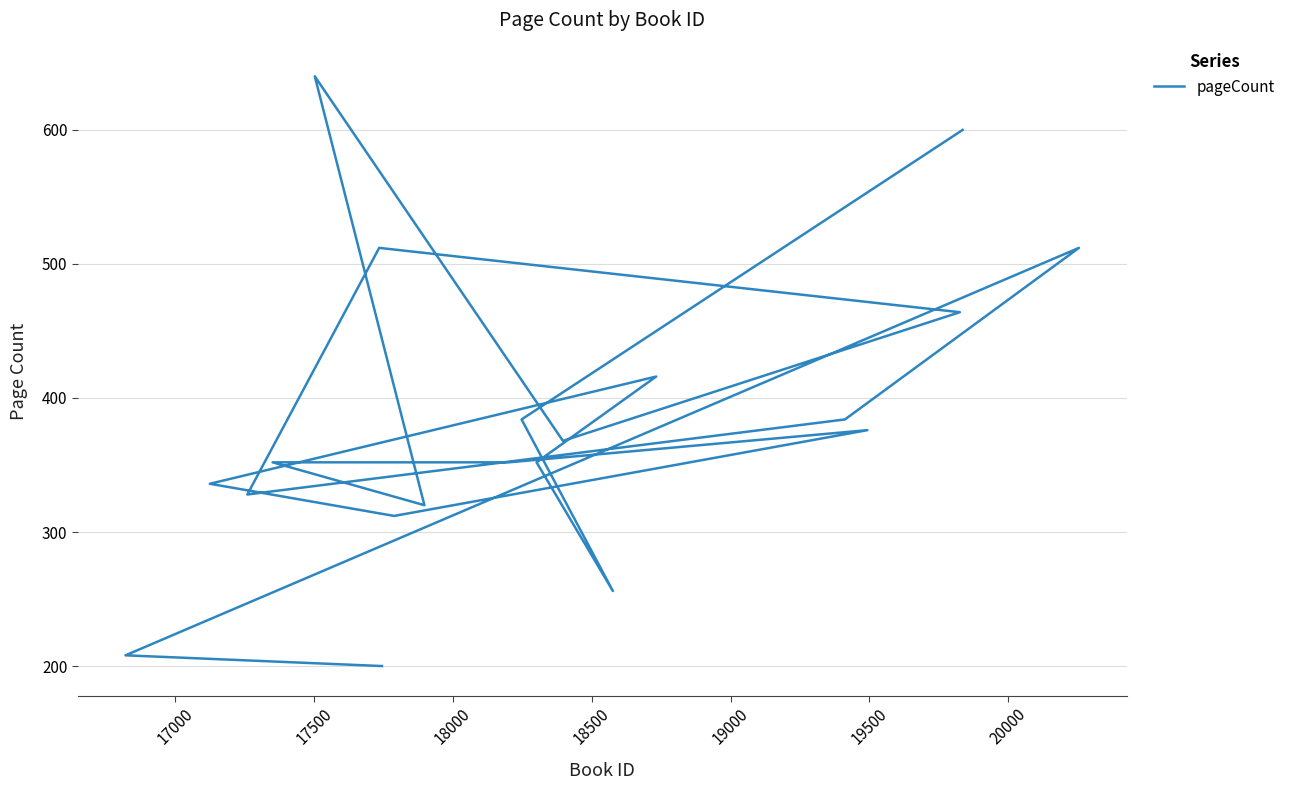

What is the greatest value displayed?

640